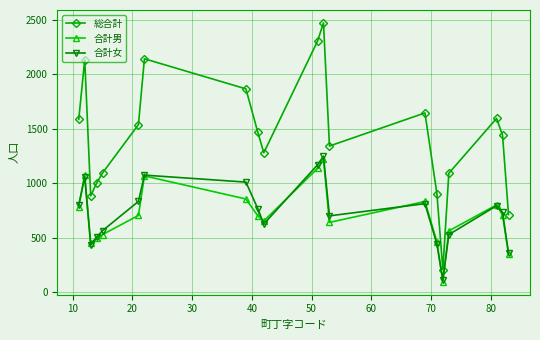

How many interior local peaks does the 合計女 series have?

5